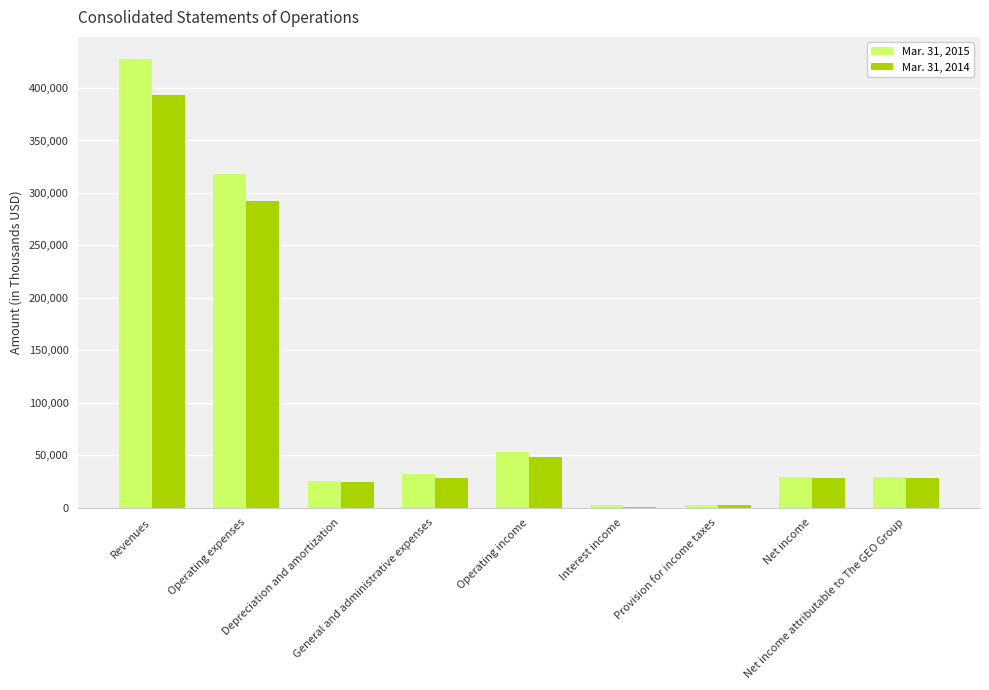

What is the total value across all series at Revenues?

820506